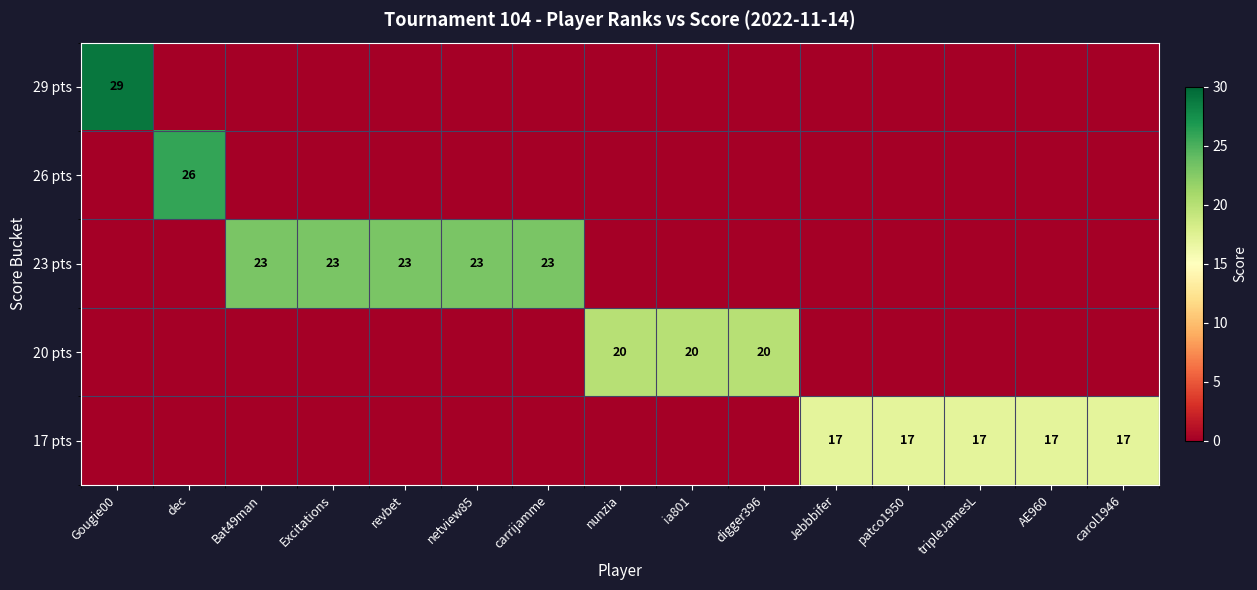

Which series has the largest total across all categories?

23 pts